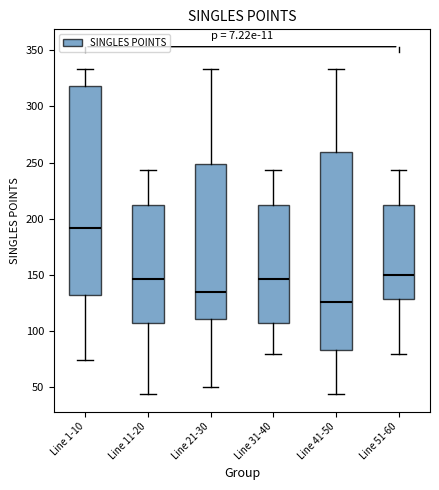

Reading left to right, transcribe this box plot: for each box, give where its median line is, the range the box spans, and where its two whiskers end, as read against the y-axis. The values are not printed on the chart, so give them approximately, as read against the axis.

Line 1-10: median 190, box 130 to 320, whiskers 75 to 335
Line 11-20: median 145, box 105 to 210, whiskers 45 to 245
Line 21-30: median 135, box 110 to 250, whiskers 50 to 335
Line 31-40: median 145, box 105 to 210, whiskers 80 to 245
Line 41-50: median 125, box 85 to 260, whiskers 45 to 335
Line 51-60: median 150, box 130 to 210, whiskers 80 to 245